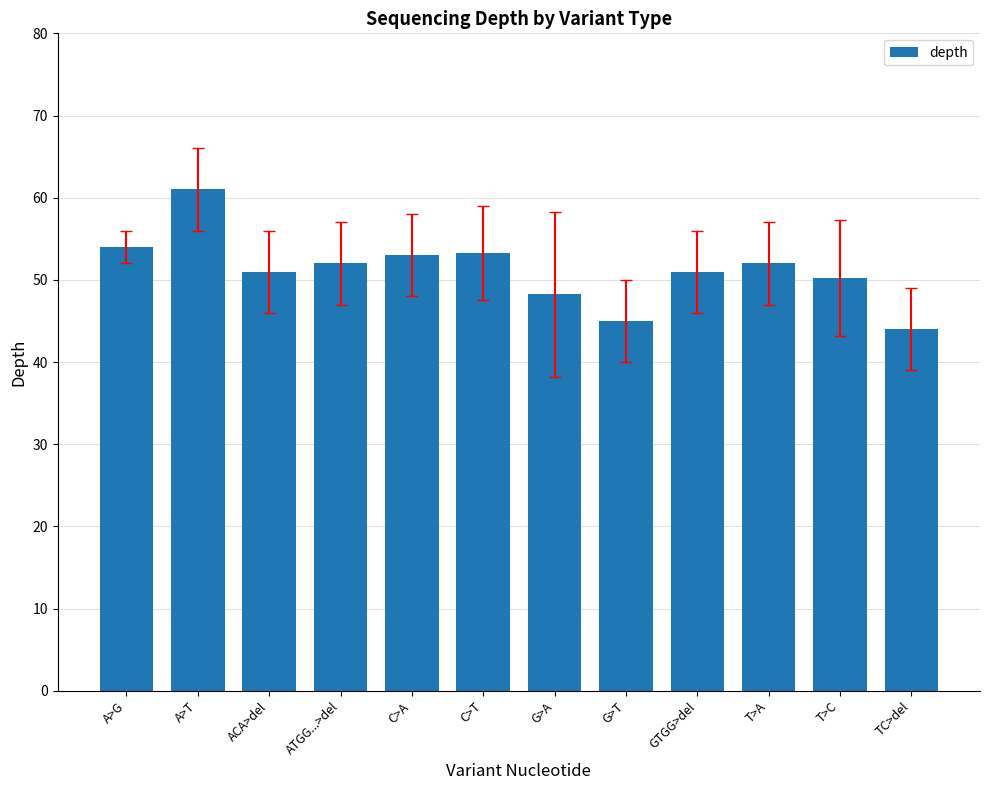

Between C>A and GTGG>del, which is larger?

C>A